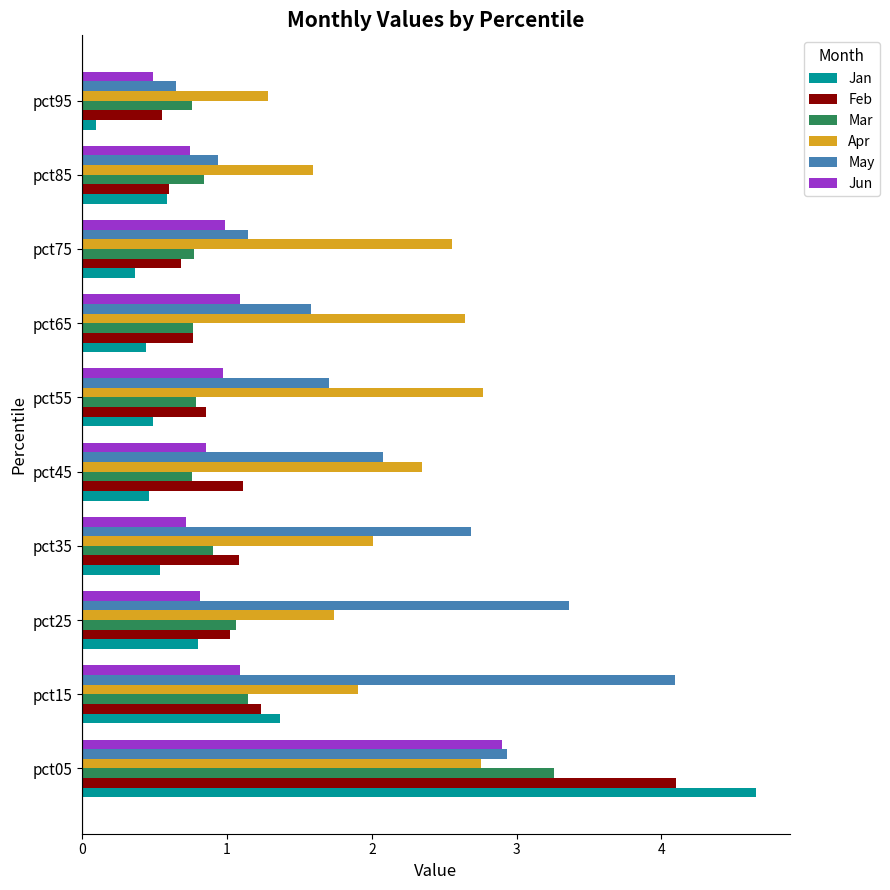

What is the total value across all series at pct85?

5.3